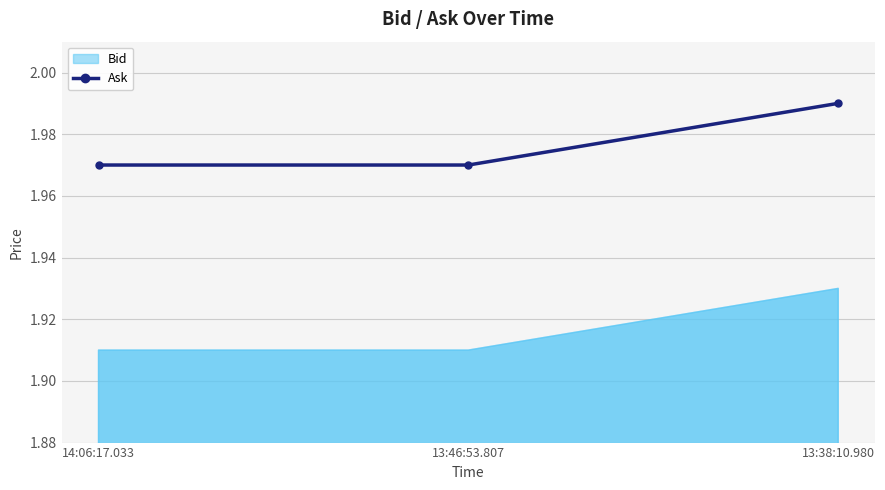

Which has a higher value, 13:46:53.807 or 13:38:10.980?

13:38:10.980